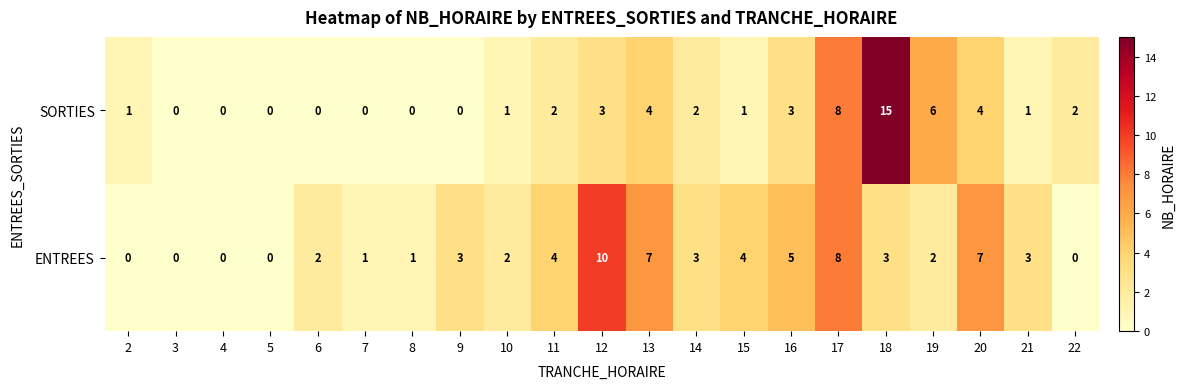

True or false: SORTIES has a value of 0 at 5.

True